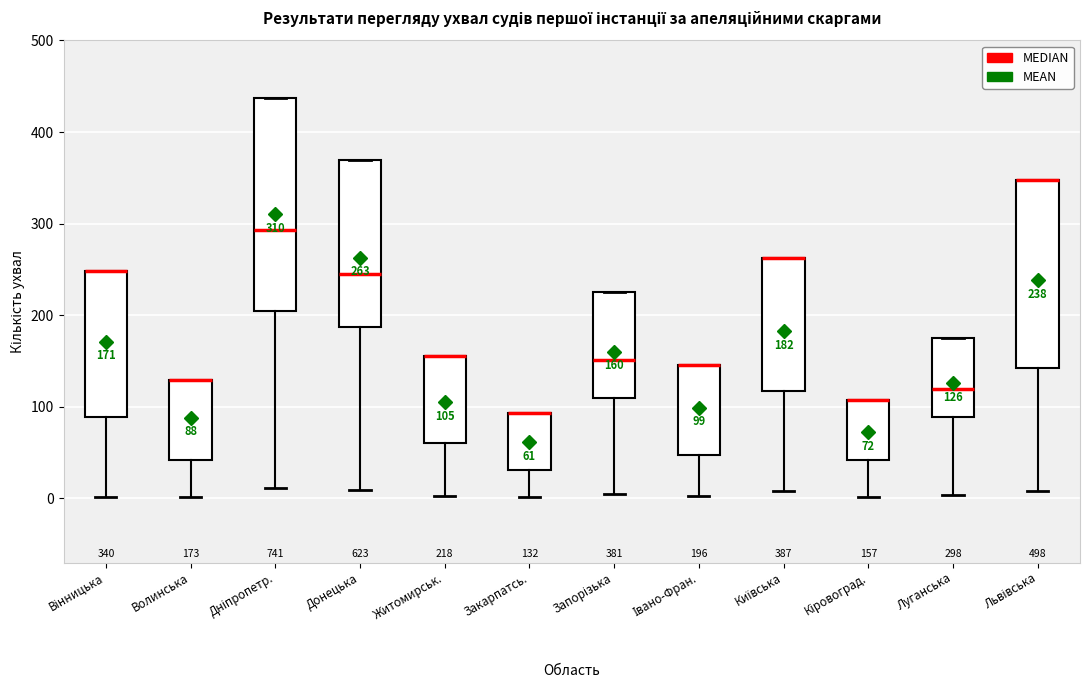

Comparing the boxes themselves (not the whiskers), which one is the tallest?

Дніпропетр.